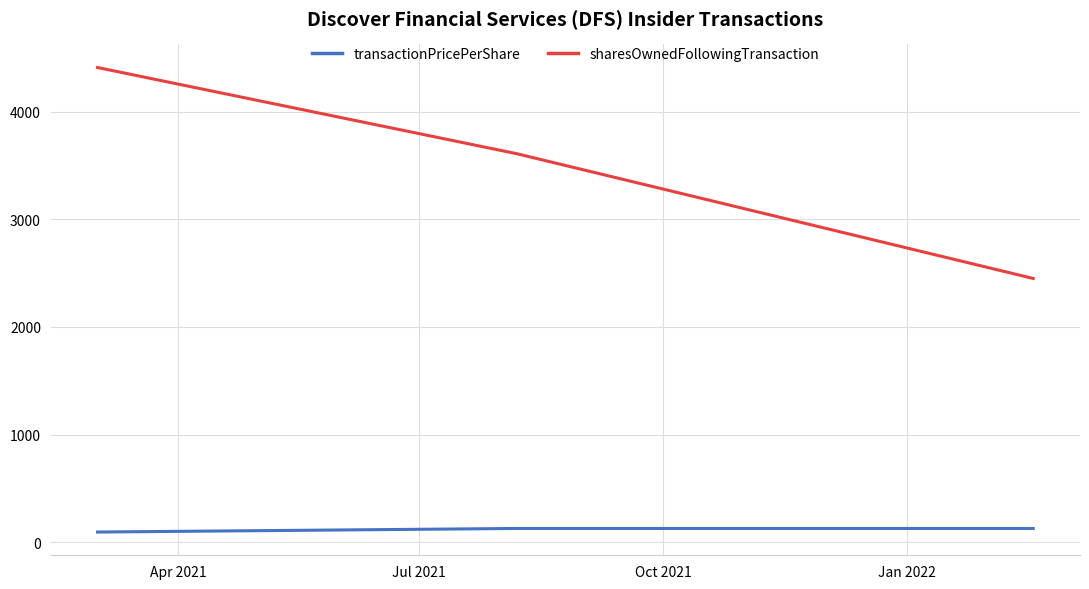

Rank the series by their average value, from highest to lowest.

sharesOwnedFollowingTransaction, transactionPricePerShare